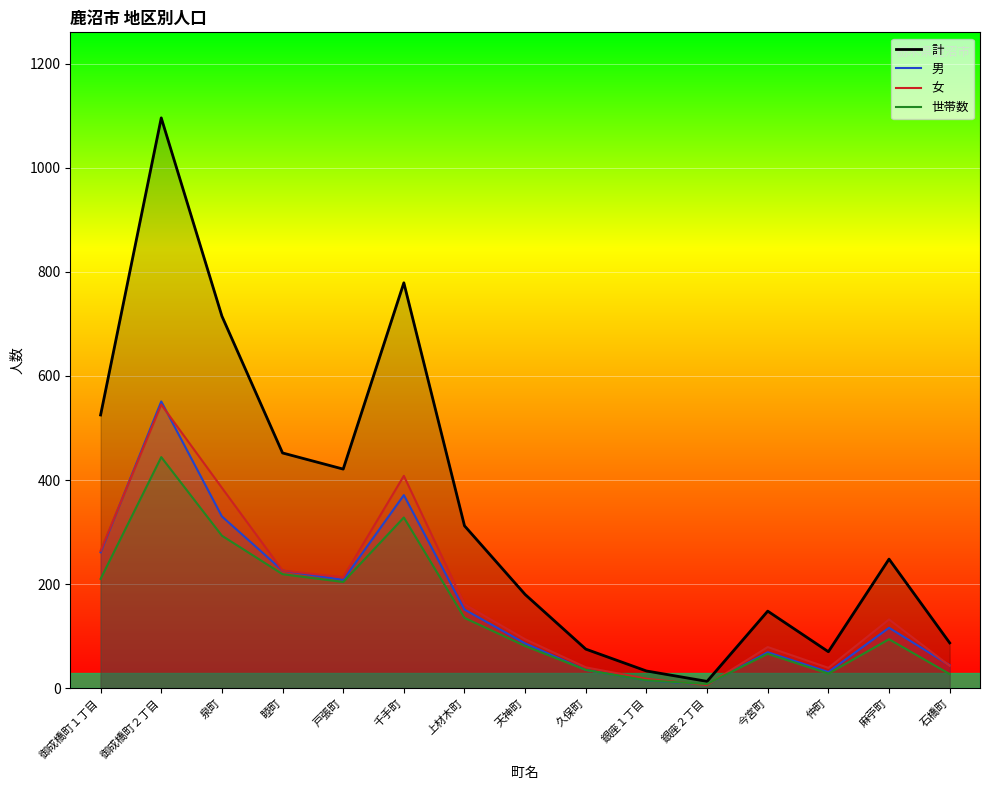

What is the difference between the maximum and minimum values in the 女 series?

539